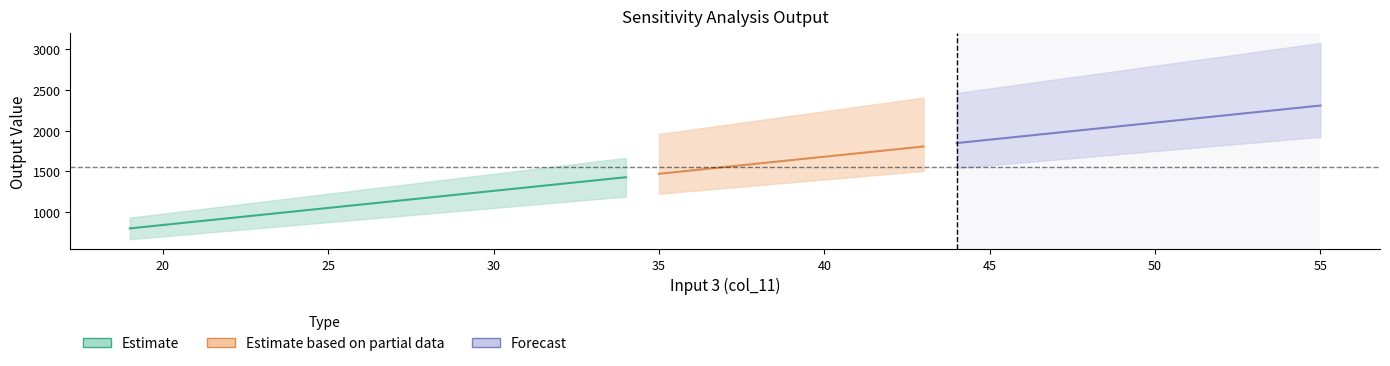

What is the difference between the col_14 values at 45 and 48?

147